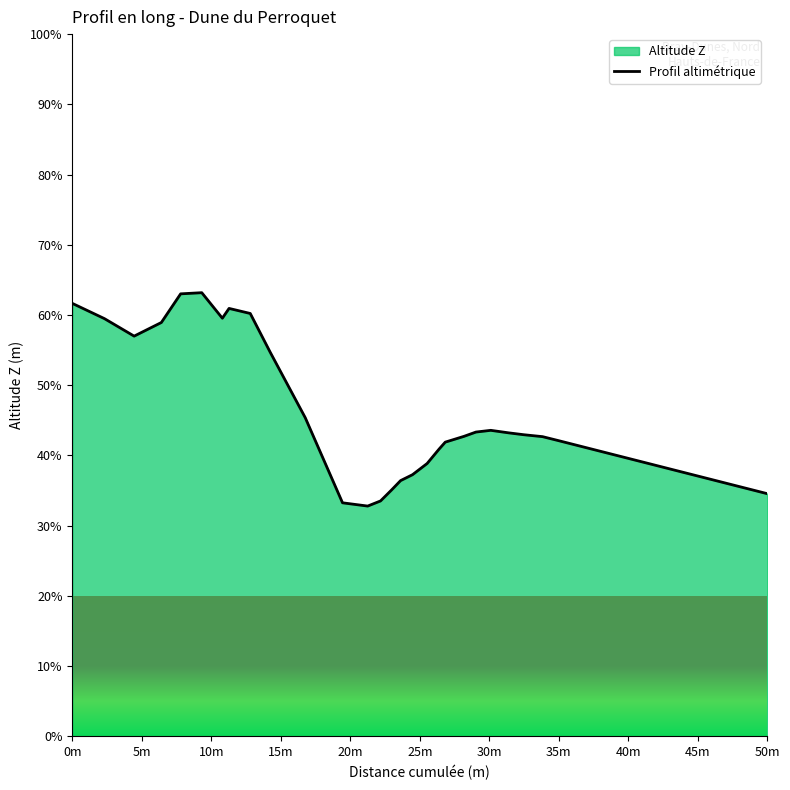

What is the greatest value displayed?

63.2